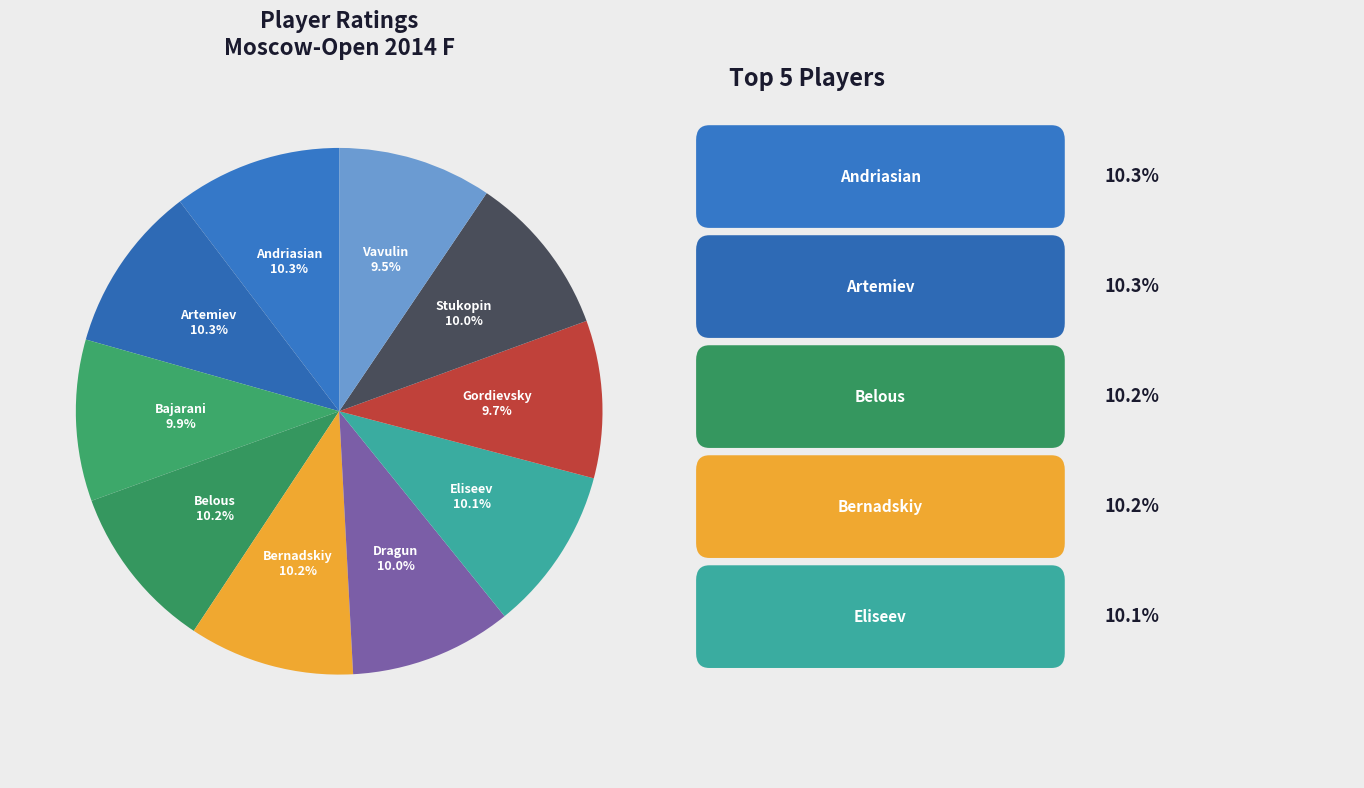

How many slices are in this pie chart?

10